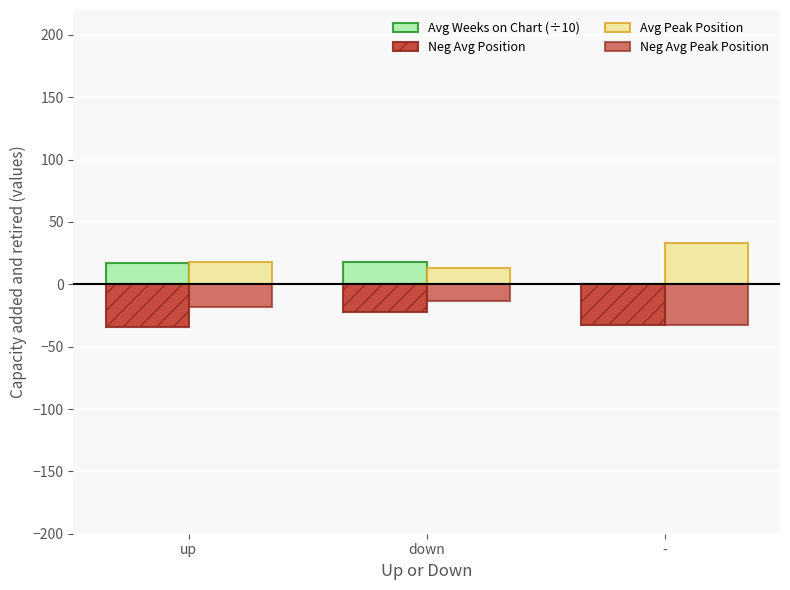

What is the value of the Avg Weeks on Chart (÷10) bar at the 1st from the left?

16.8